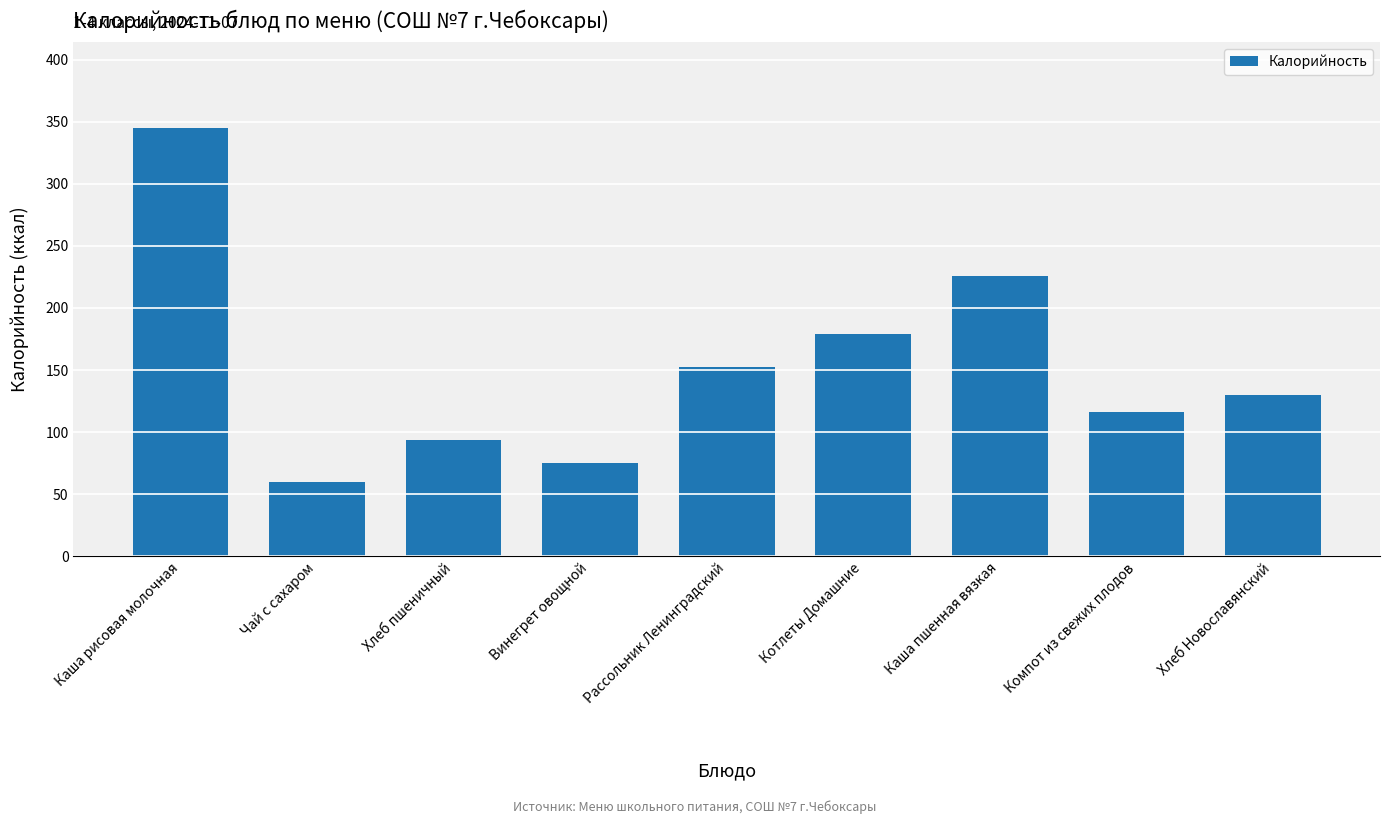

Where is the data nearest to the value 202?

Котлеты Домашние